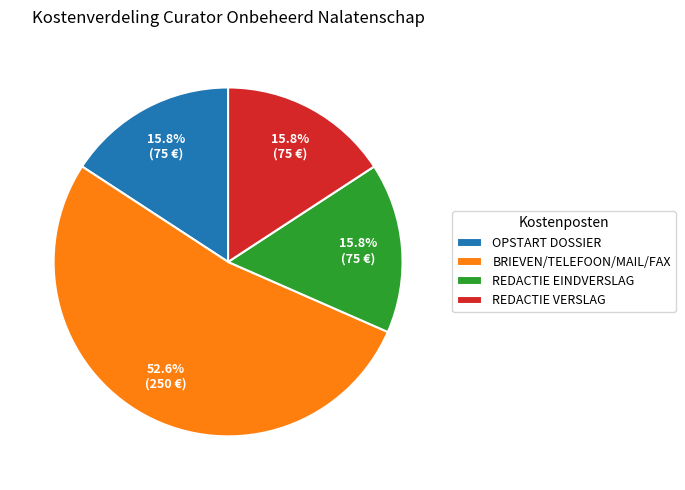

To the nearest percent, what portion does BRIEVEN/TELEFOON/MAIL/FAX represent?

53%